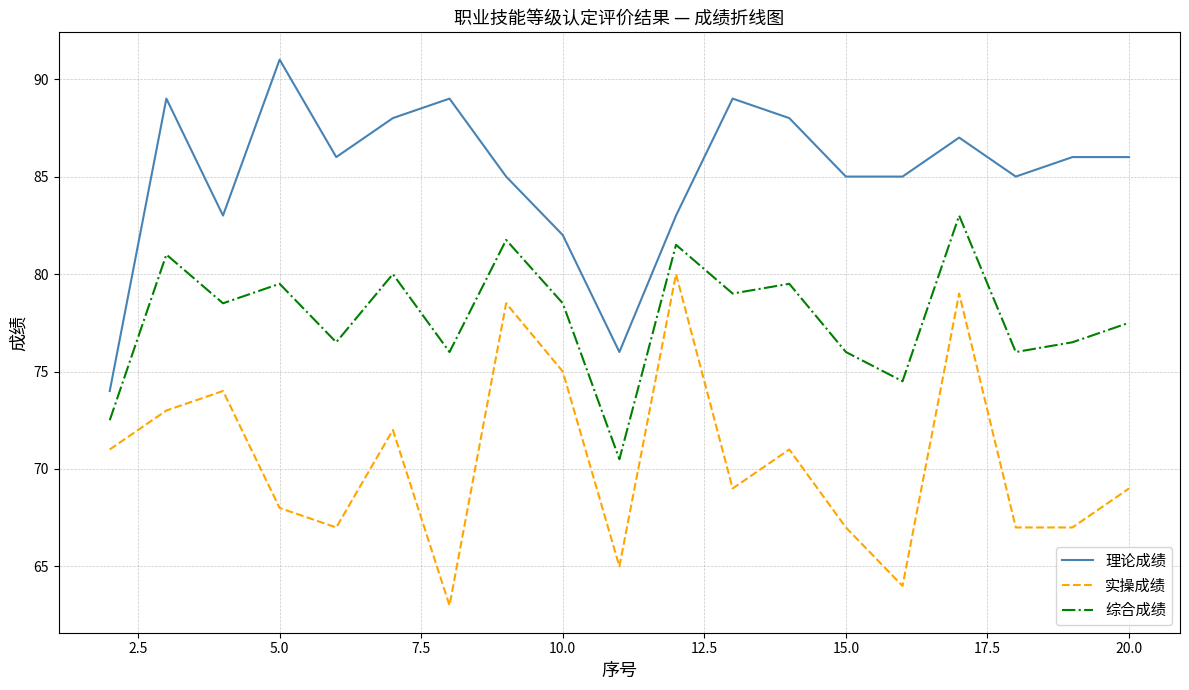

What is the average value of the 综合成绩 series?

77.8